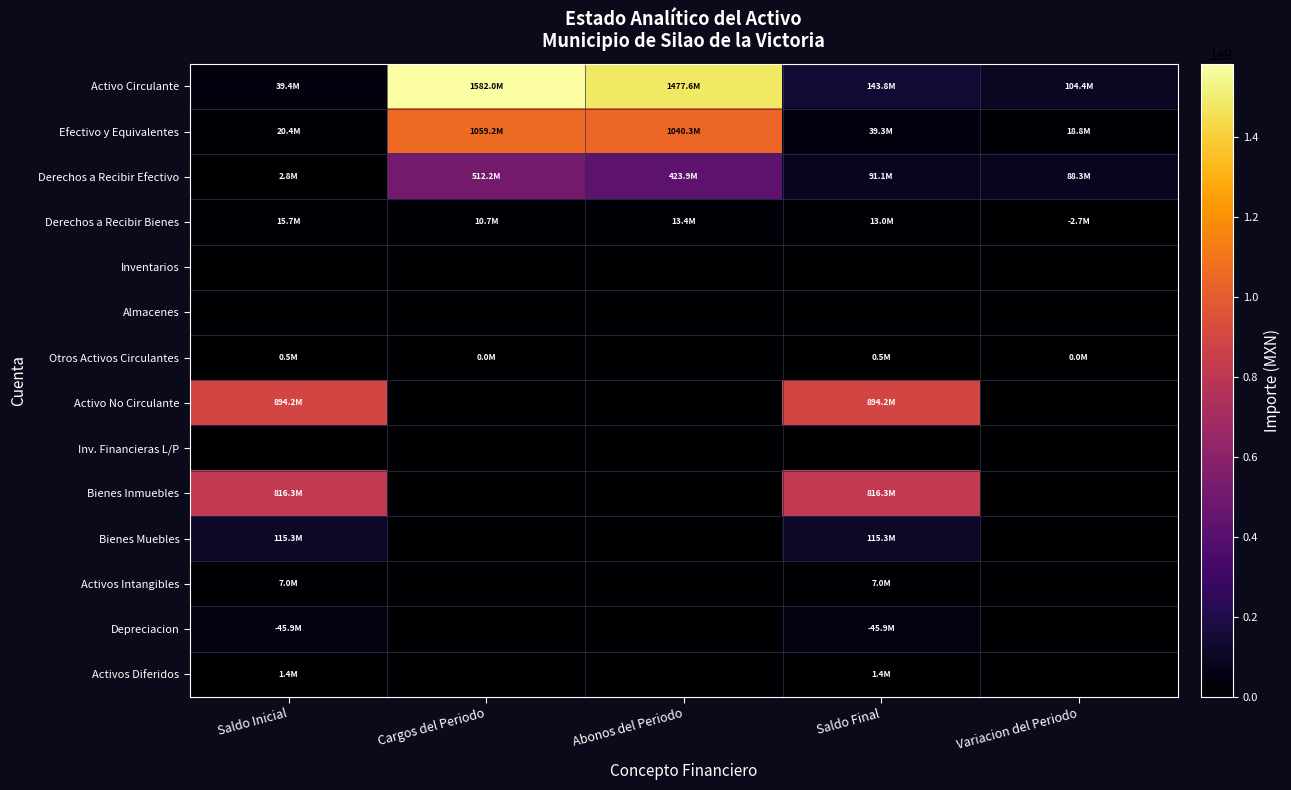

Between Cargos del Periodo and Saldo Inicial, which is larger?

Cargos del Periodo